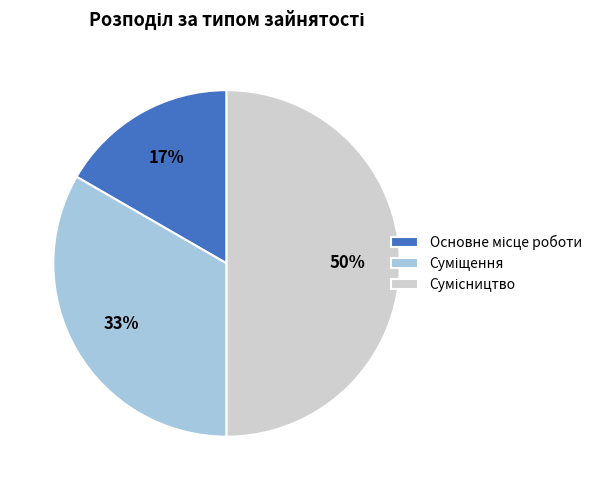

To the nearest percent, what is the difference between the largest and smallest slice percentages?

33%